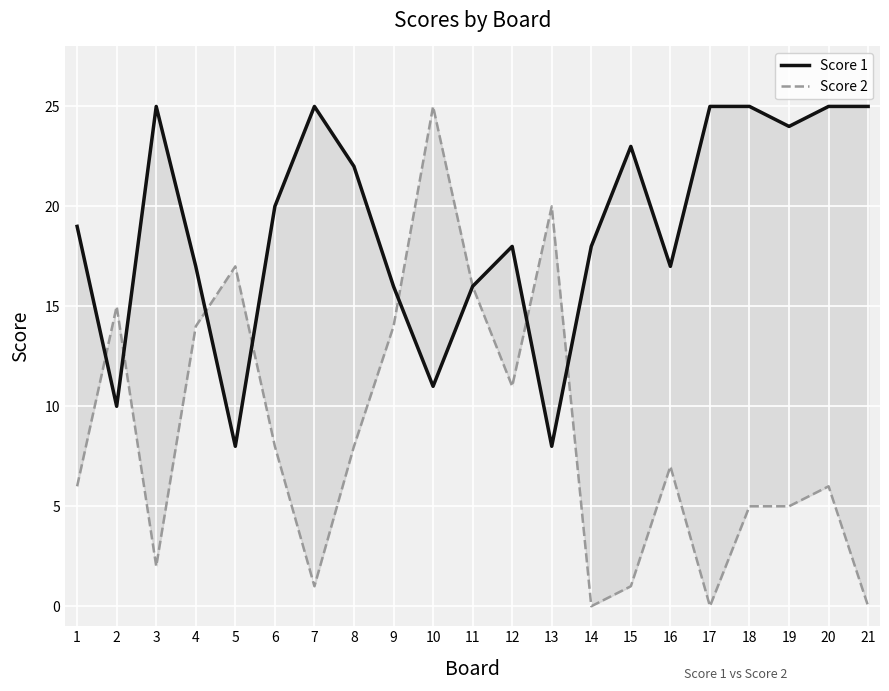

Is the value of Score 1 at 17 greater than the value of Score 2 at 9?

Yes